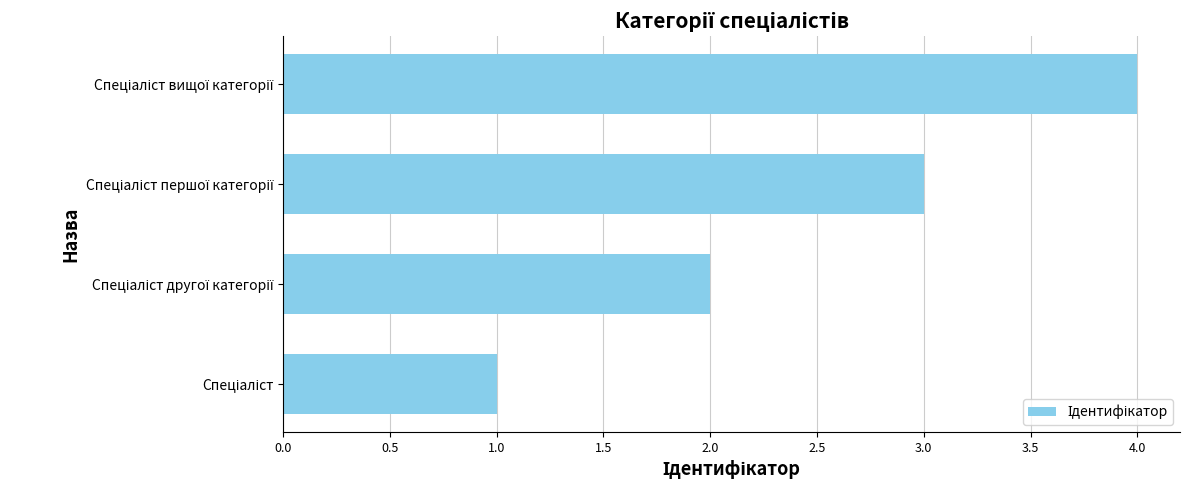

What is the maximum value shown in the chart?

4